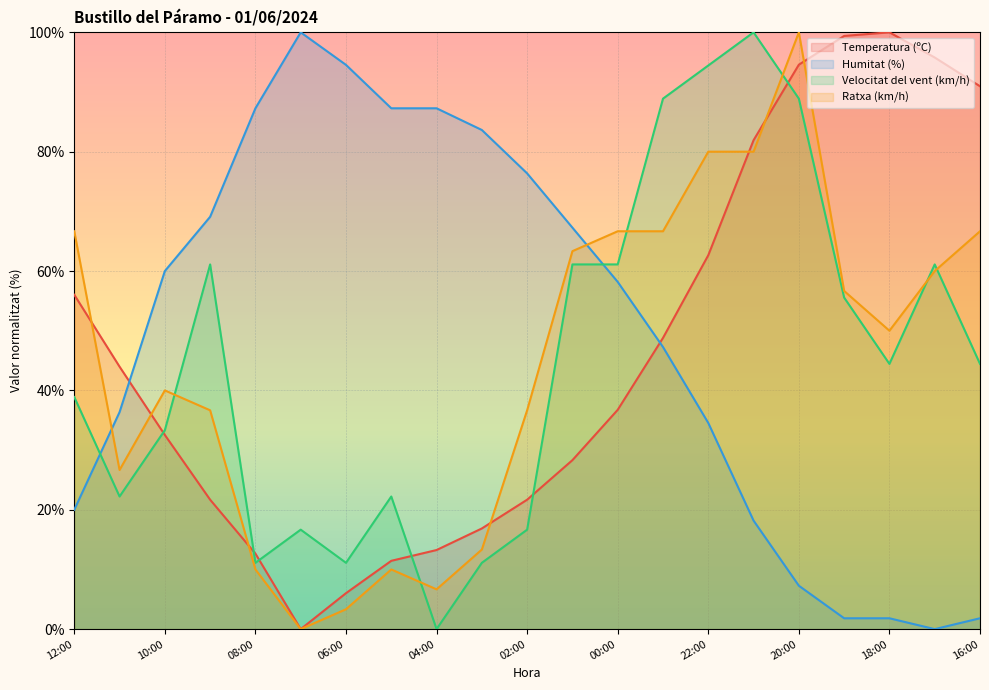

Count the number of categories in the chart.

21